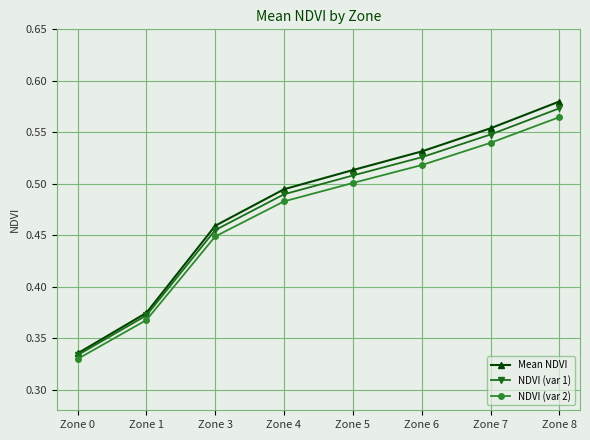

What are all the series names shown in the legend?

Mean NDVI, NDVI (var 1), NDVI (var 2)